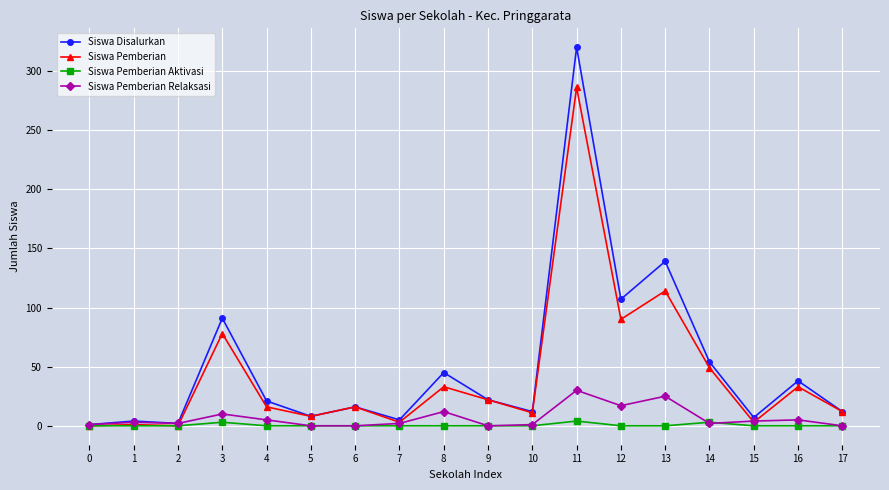

What is the maximum value shown in the chart?

320